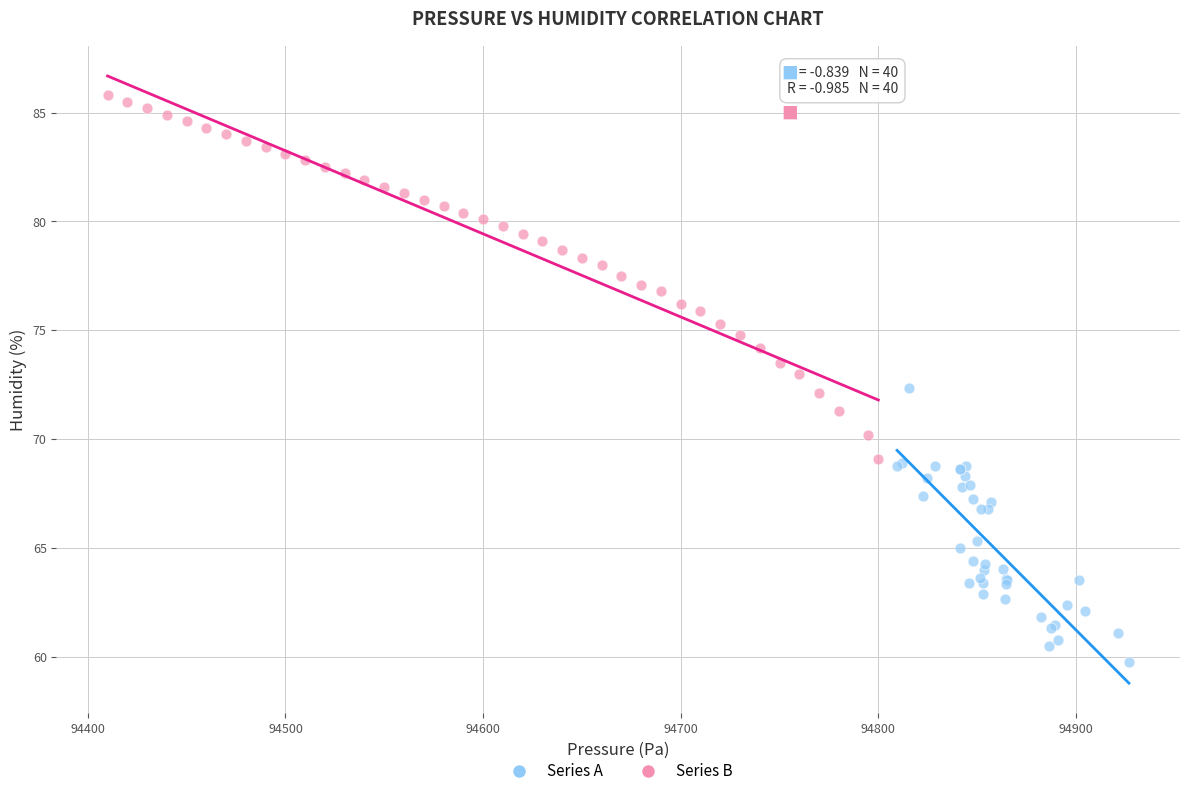

Which series contains the lowest Y value?

Series A